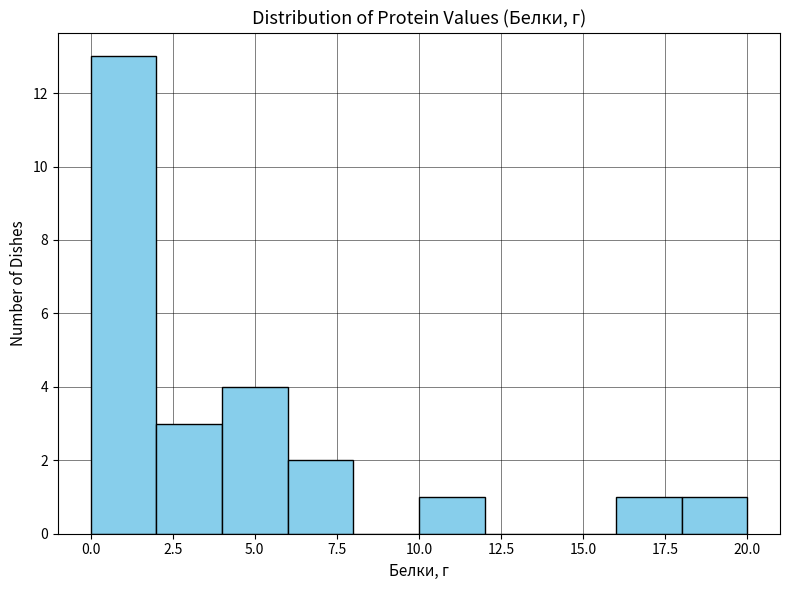

Over which range of the x-axis is the bar tallest?

0 to 2